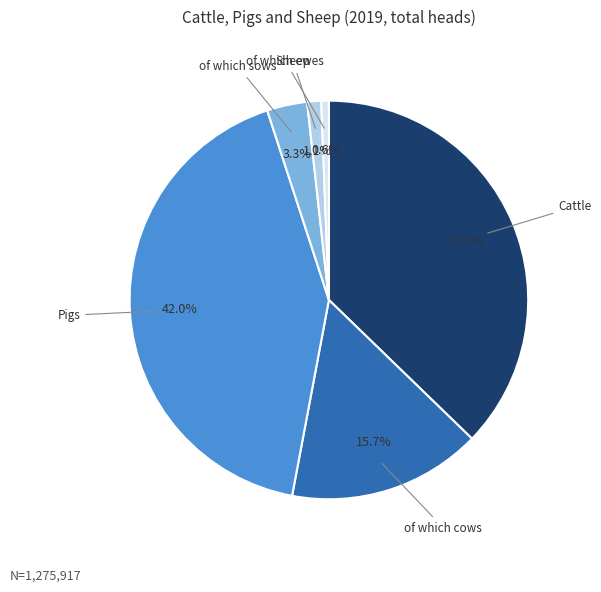

To the nearest percent, what is the difference between the largest and smallest slice percentages?

41%